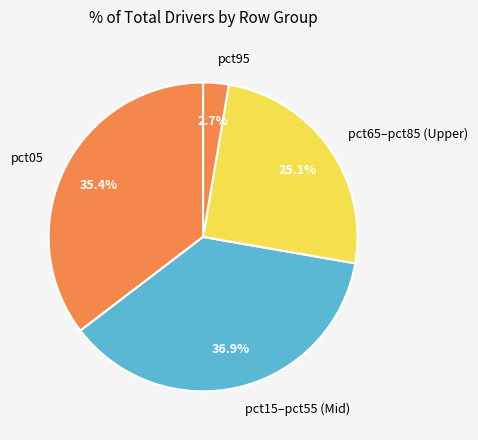

Combined, do pct95 and pct05 account for over 50%?

No